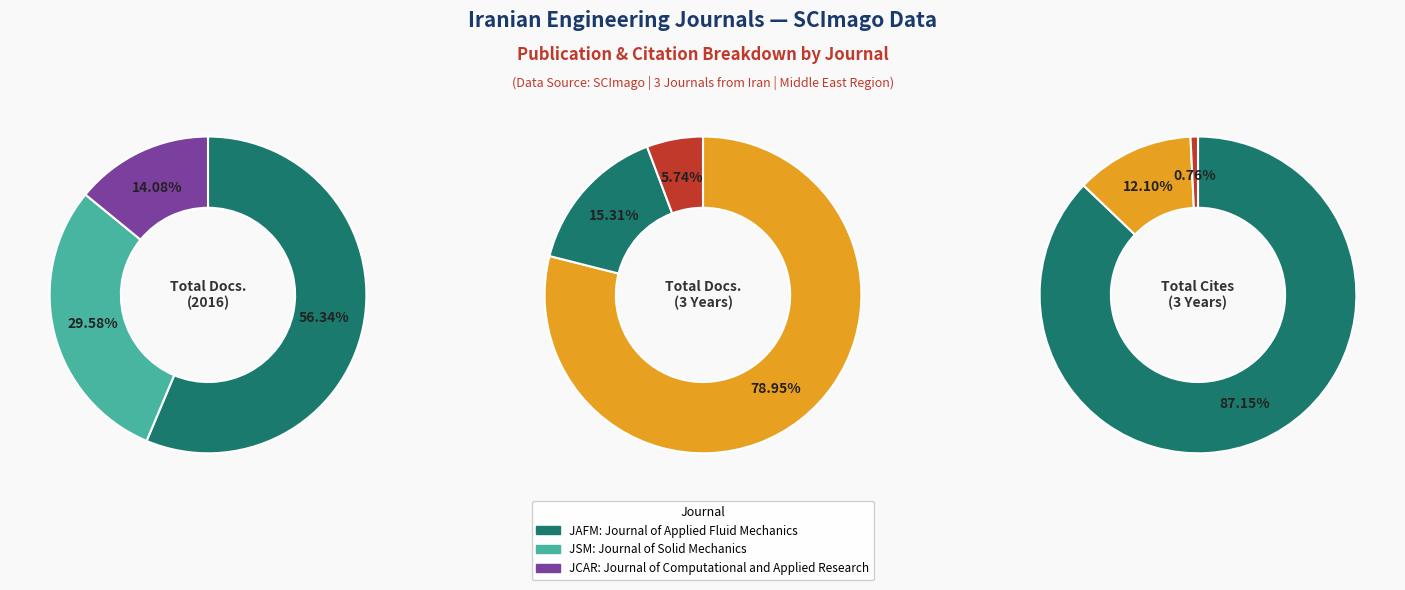

To the nearest percent, what is the average slice percentage?

33%